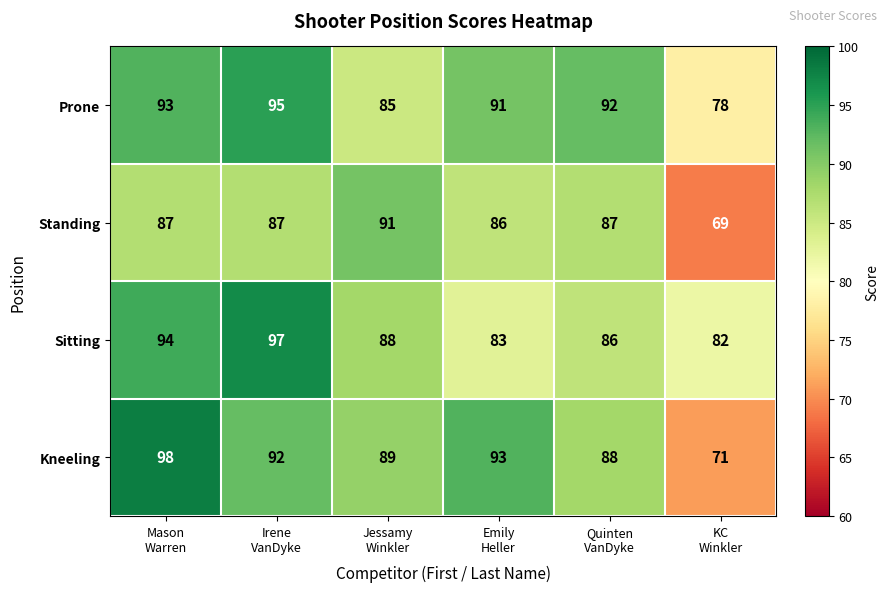

Between Mason
Warren and KC
Winkler, which series saw the biggest shift?

Kneeling